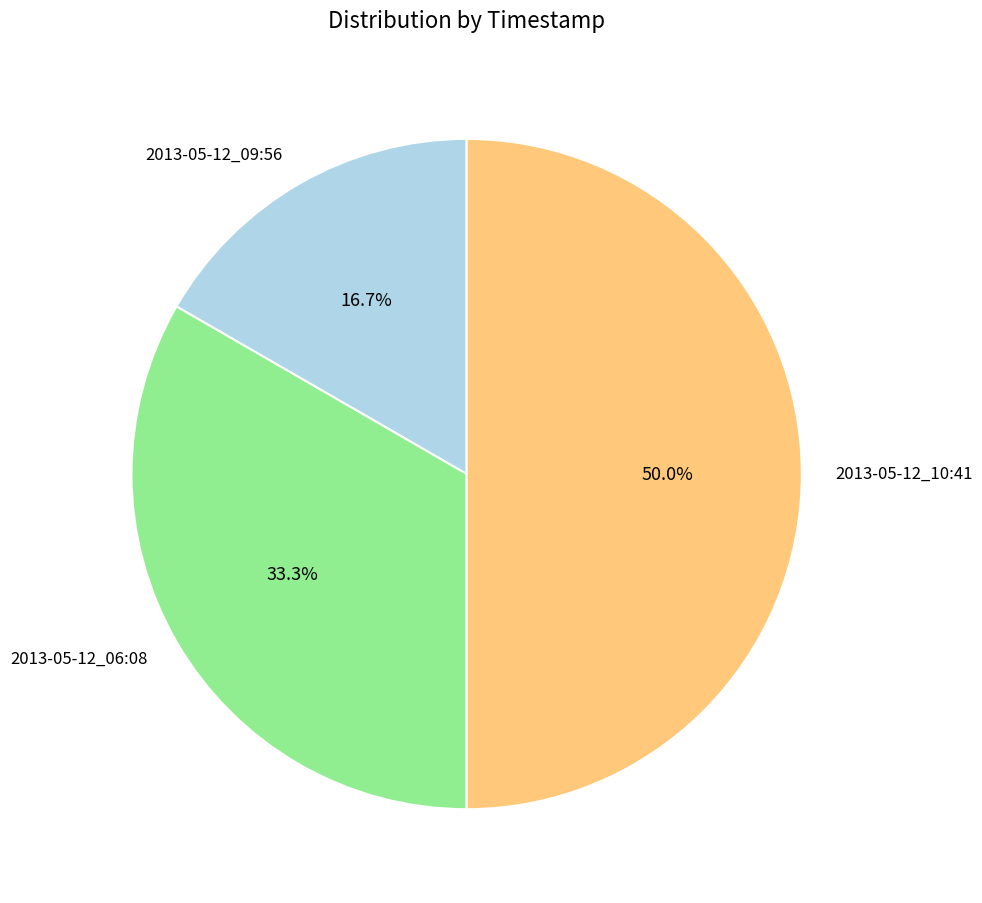

To the nearest percent, what percentage of the pie is 2013-05-12_06:08?

33%